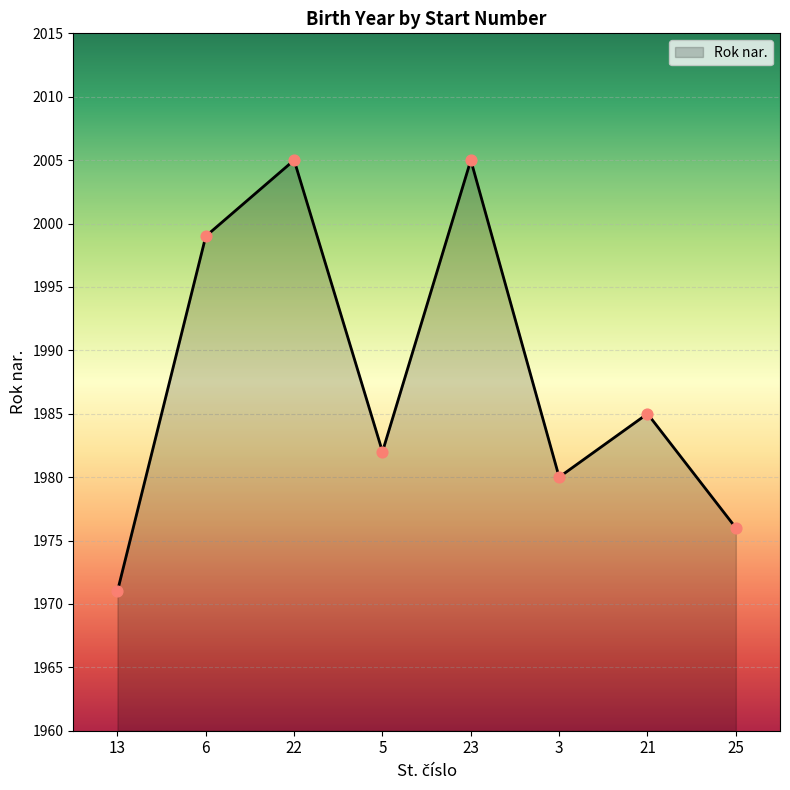

What is the change in value from 13 to 5?

+11